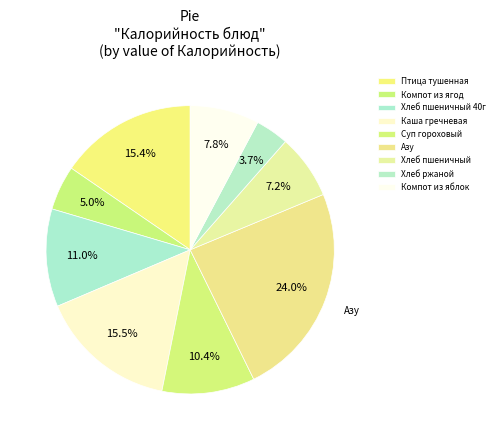

Count the number of slices in the pie.

9